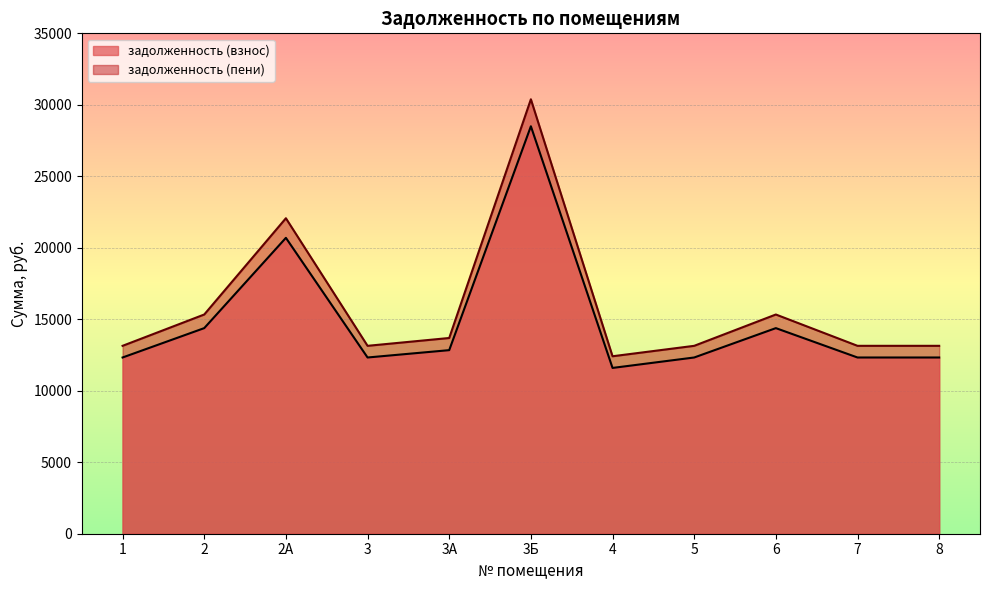

Where is the first local minimum for задолженность (пени)?

3